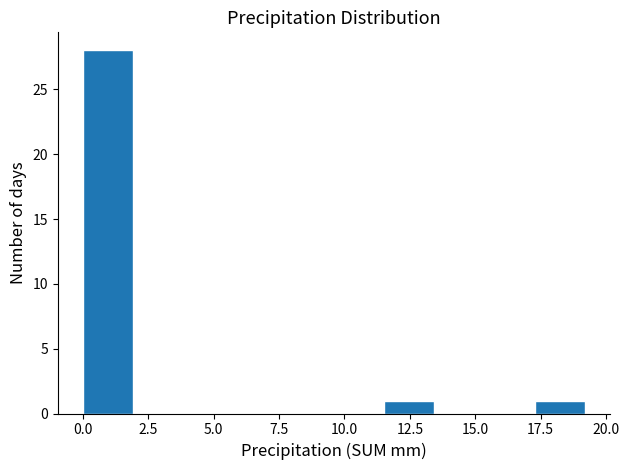

Around what value on the x-axis is the tallest bar? Give the approximate position of its centre, as read against the axis.

1.0